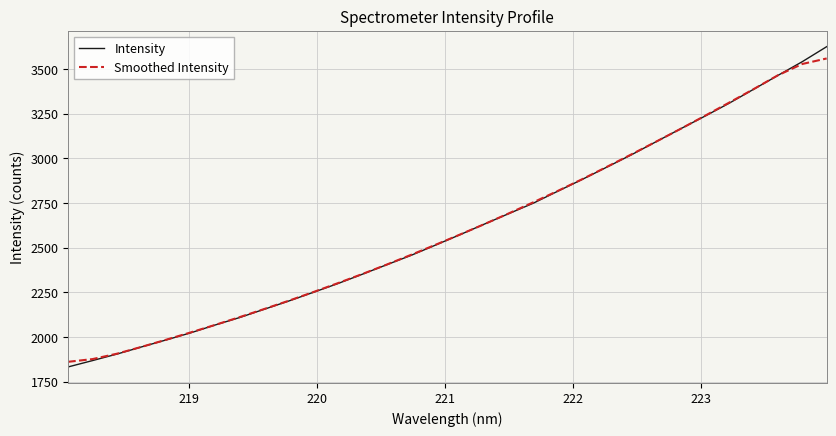

Which series has the largest range (max minus min)?

Intensity